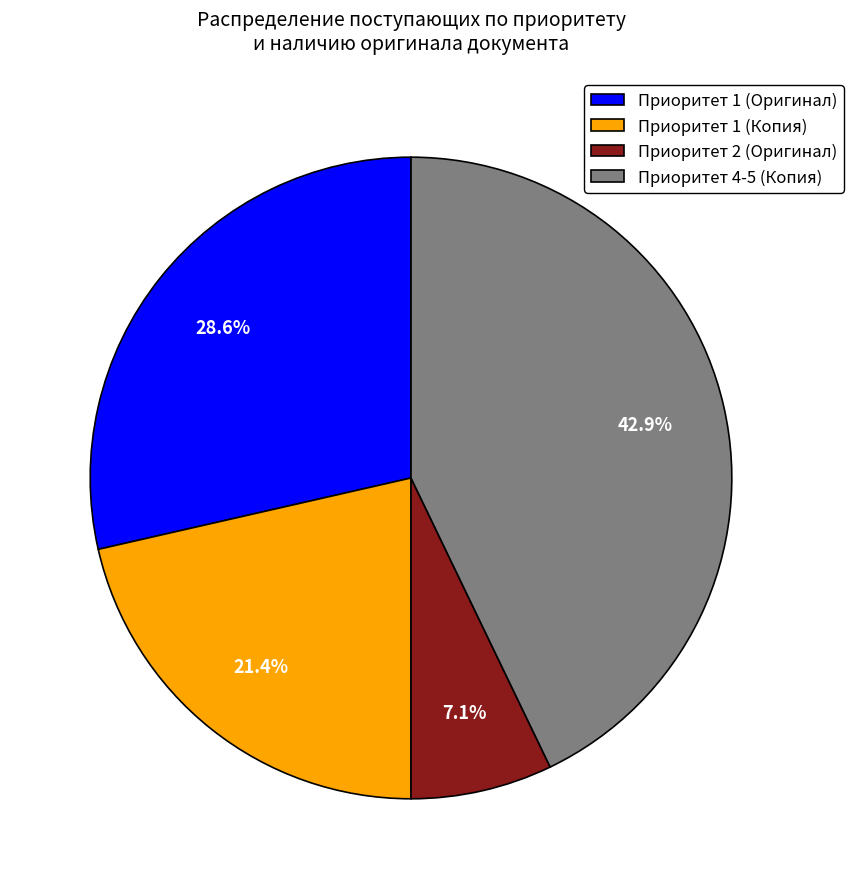

What is the smallest slice in the pie chart?

Приоритет 2 (Оригинал)